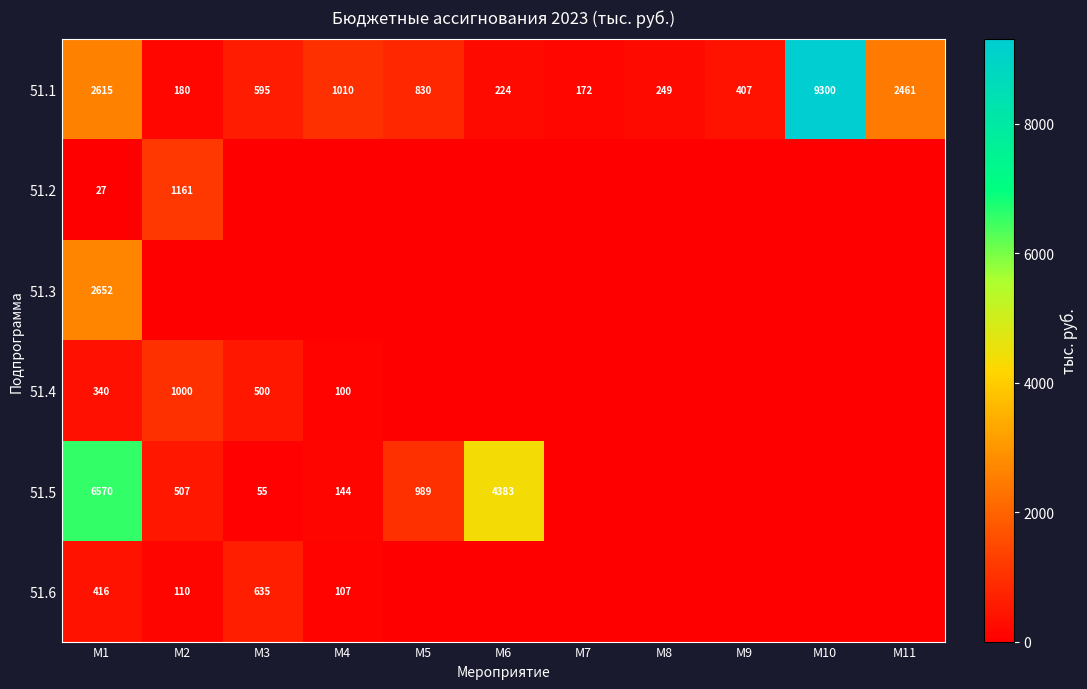

The value of 51.6 at M4 is 66. True or false?

False